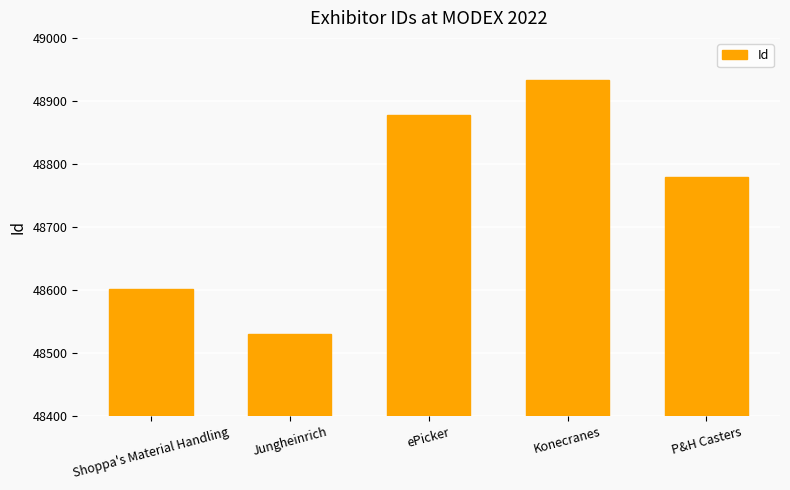

What is the average value?

48745